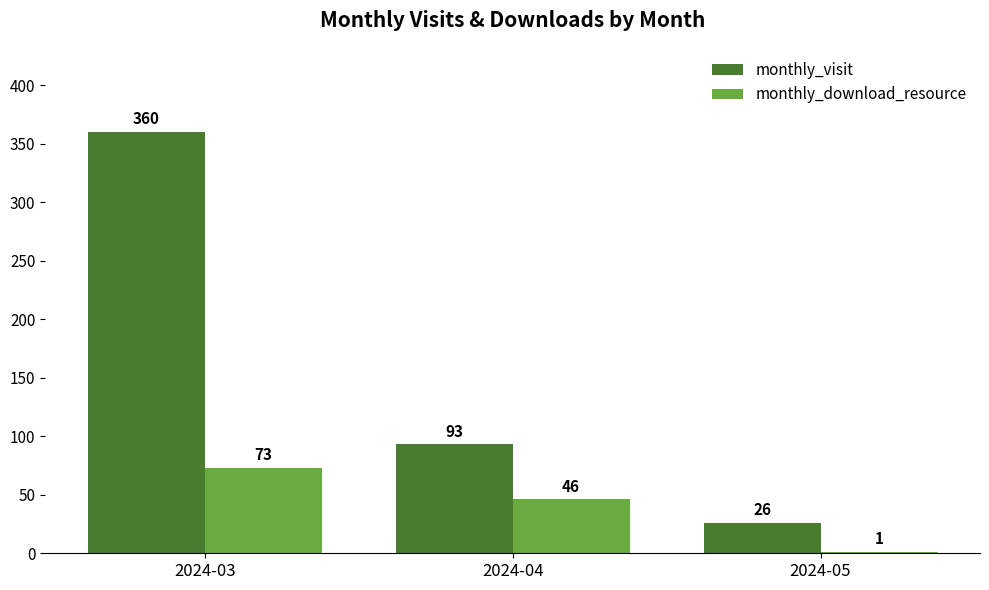

At which label does monthly_visit reach its peak?

2024-03